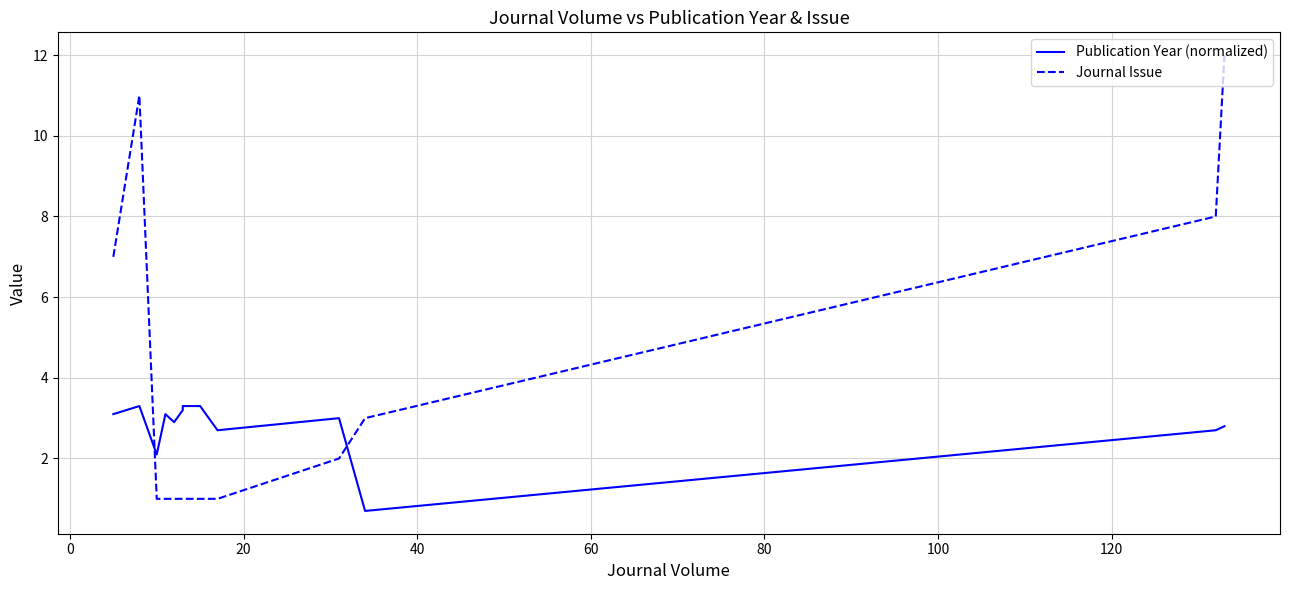

Where do Publication Year (normalized) and Journal Issue first cross each other?

0 and 20